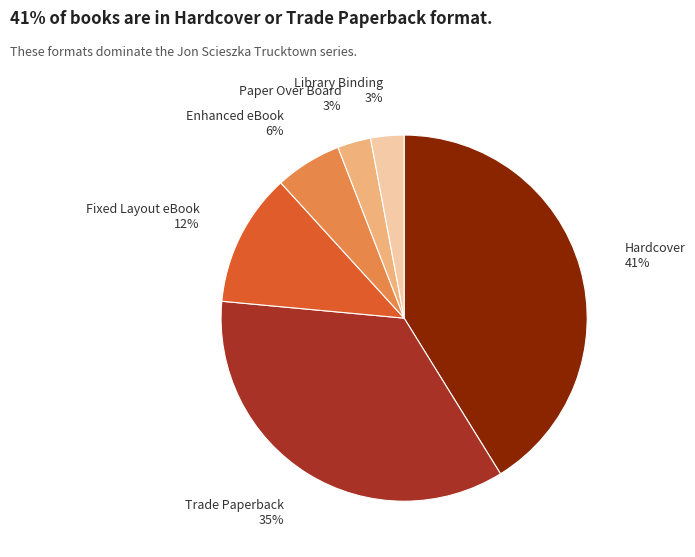

Is there a majority slice in this chart?

No